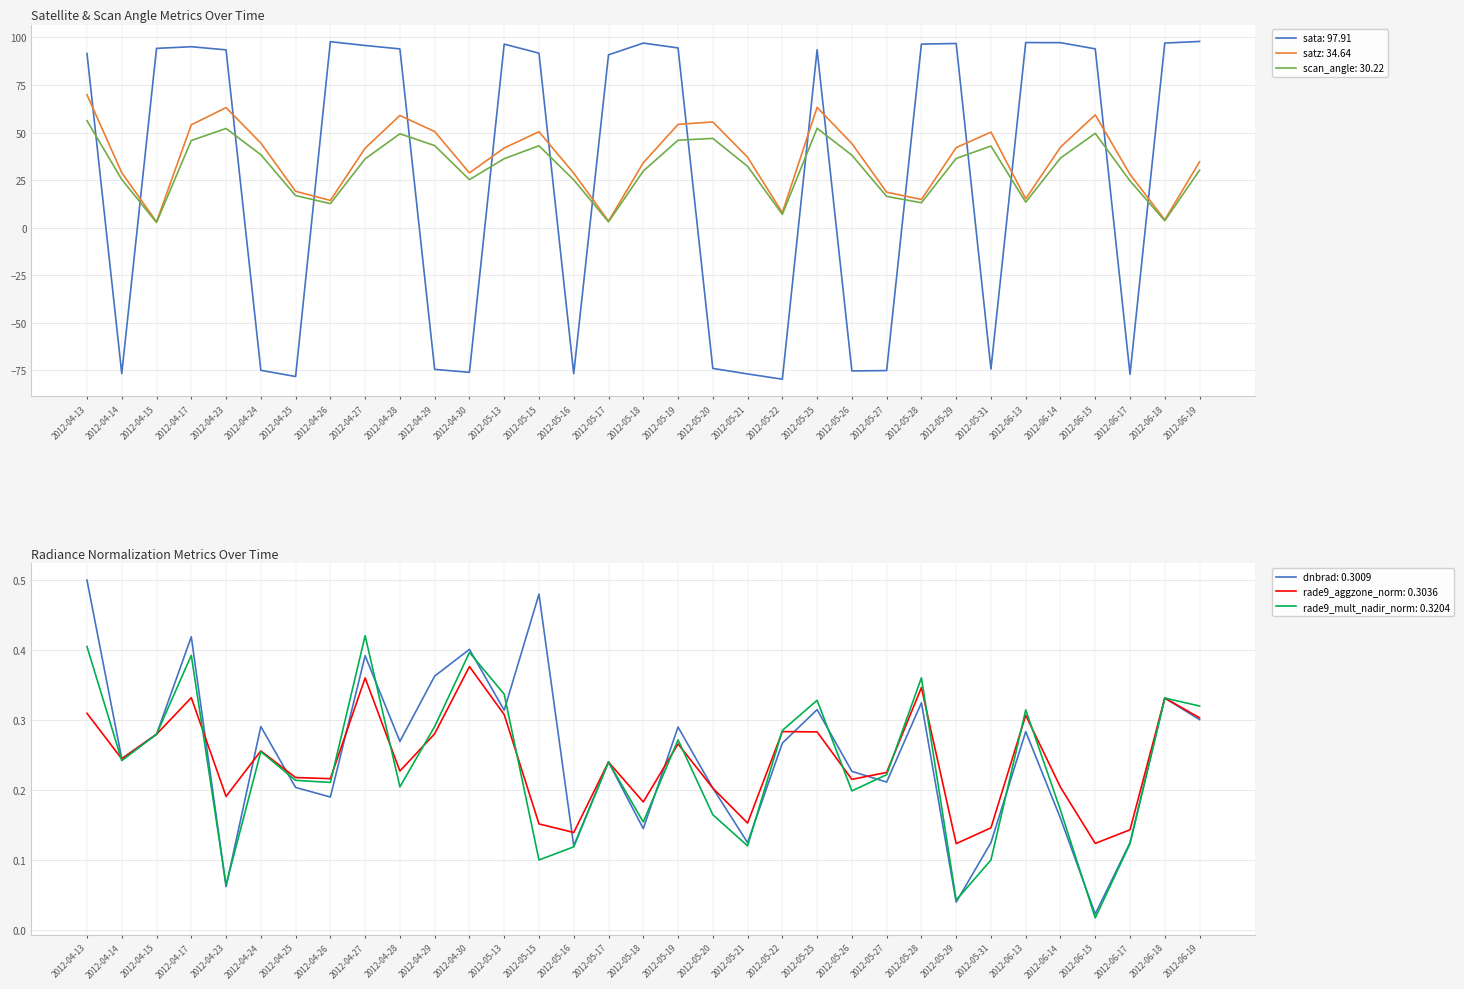

List the series in order of their peak value, highest first.

sata, satz, scan_angle, dnbrad, rade9_mult_nadir_norm, rade9_aggzone_norm